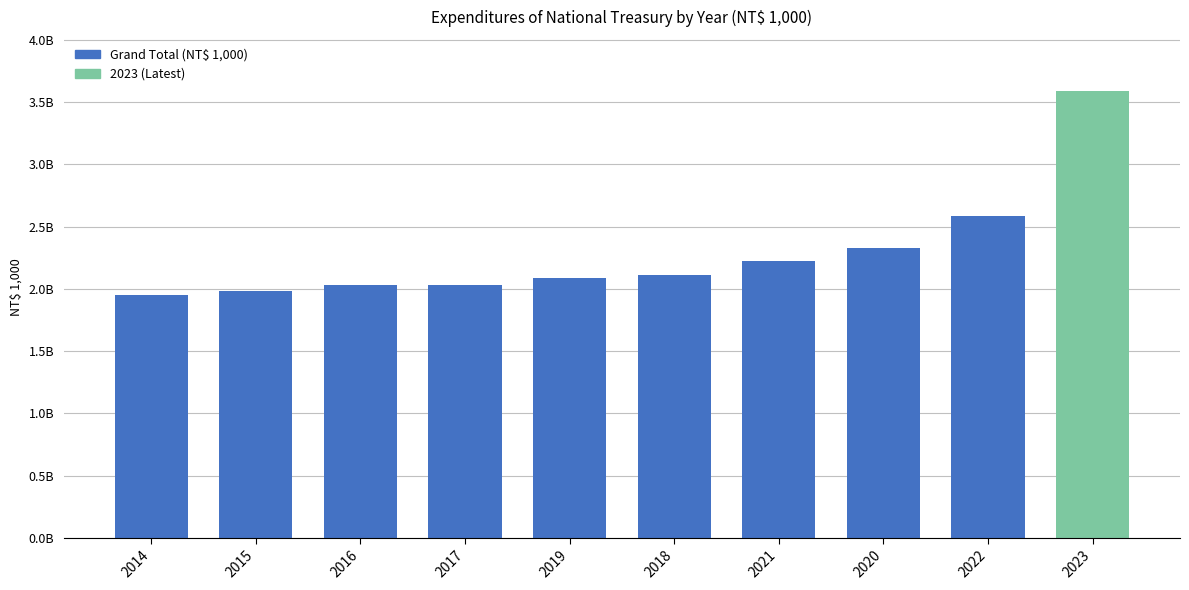

Reading left to right, what are all the values shown in this chart?

2014=1951804293	2015=1981977293	2016=2033999818	2017=2034394068	2019=2090524133	2018=2110916618	2021=2223421663	2020=2329121350	2022=2582479504	2023=3592745268